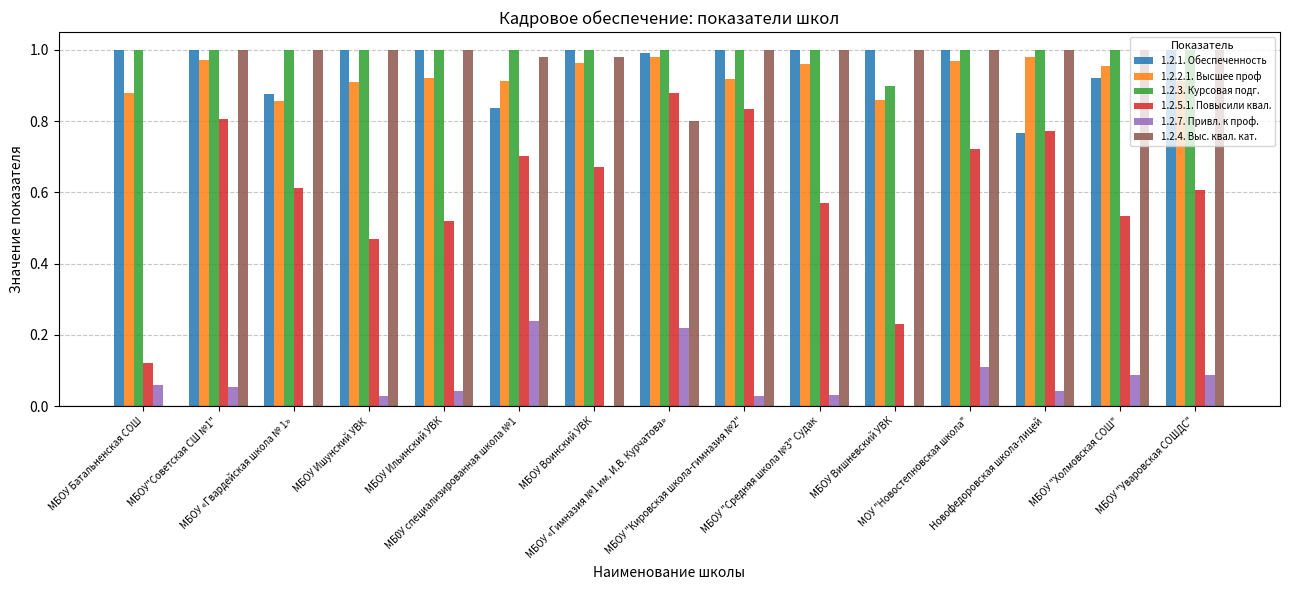

How many data points does each series have?

15